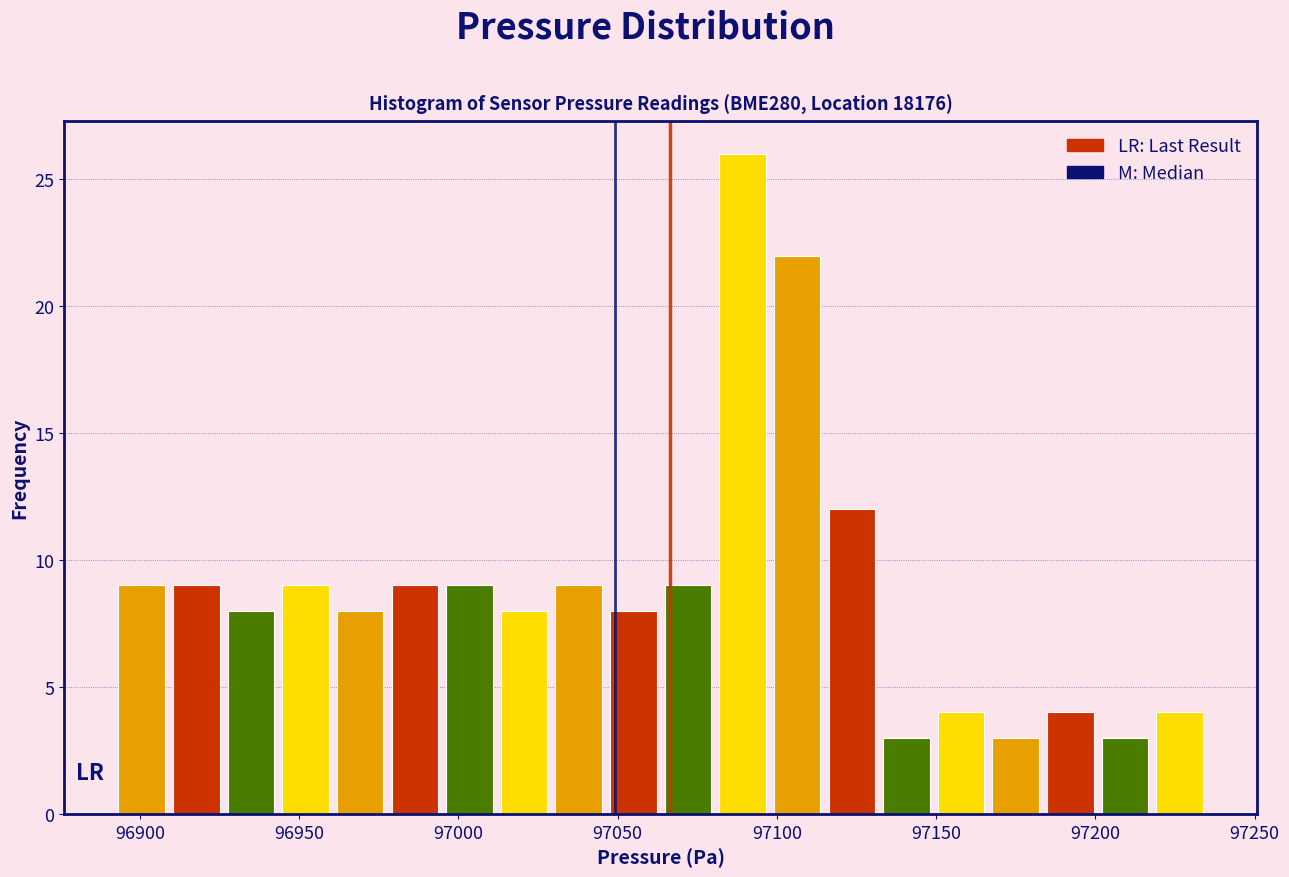

Around what value on the x-axis is the tallest bar? Give the approximate position of its centre, as read against the axis.

97090